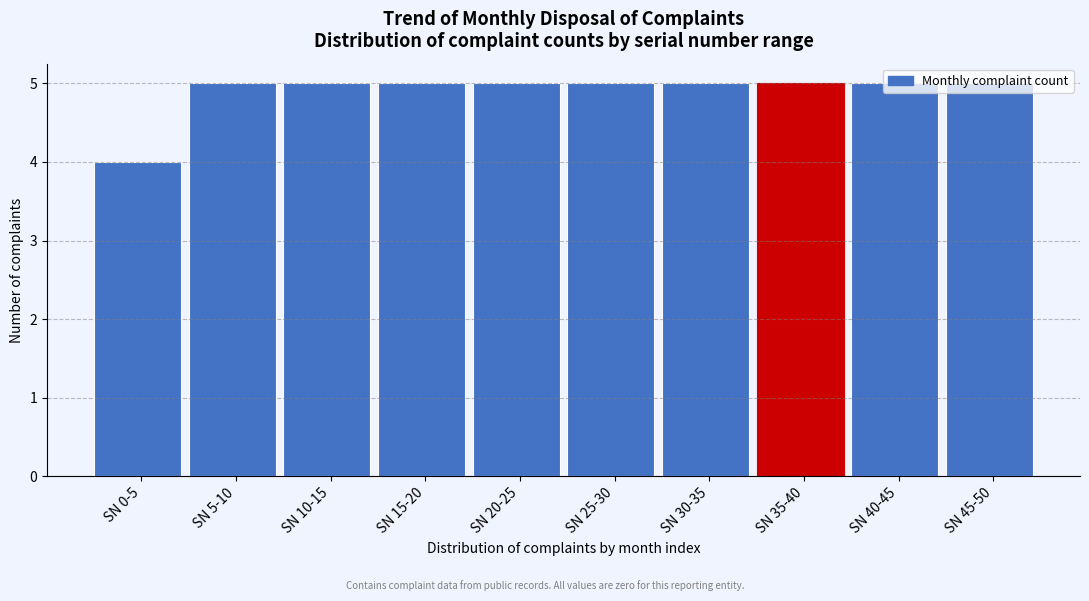

Which label corresponds to the smallest value in the chart?

SN 0-5